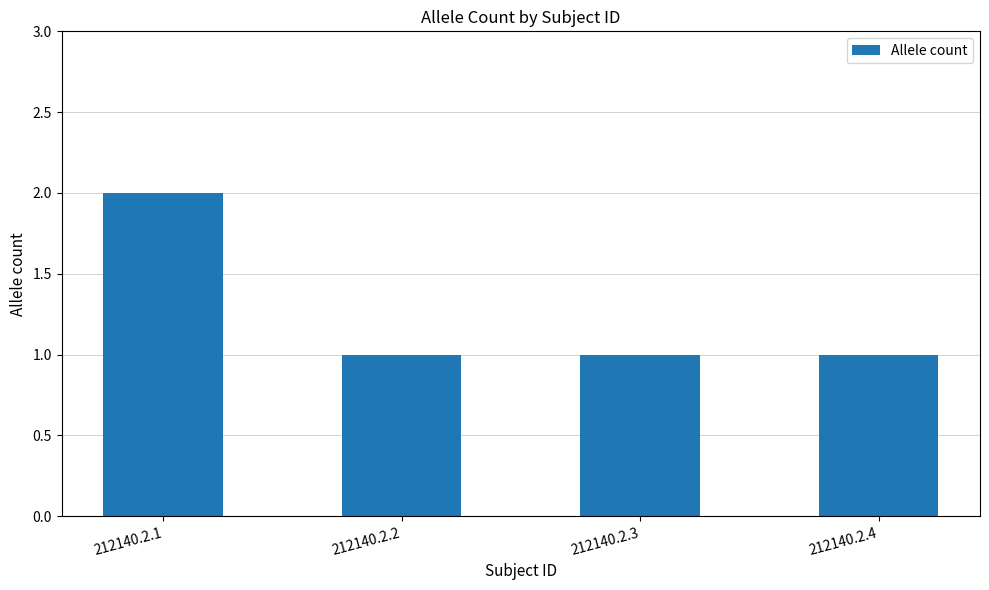

Which label corresponds to the largest value in the chart?

212140.2.1